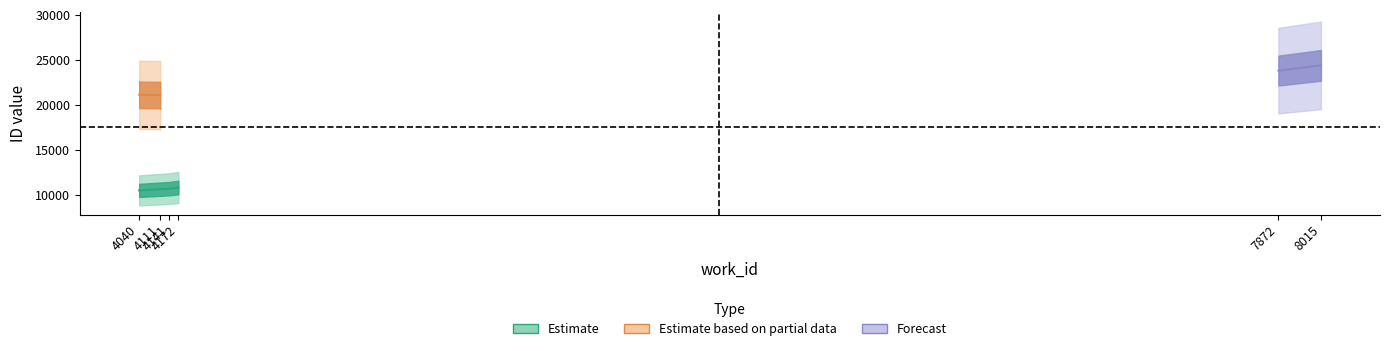

What is the lowest value of the Estimate series?

10466